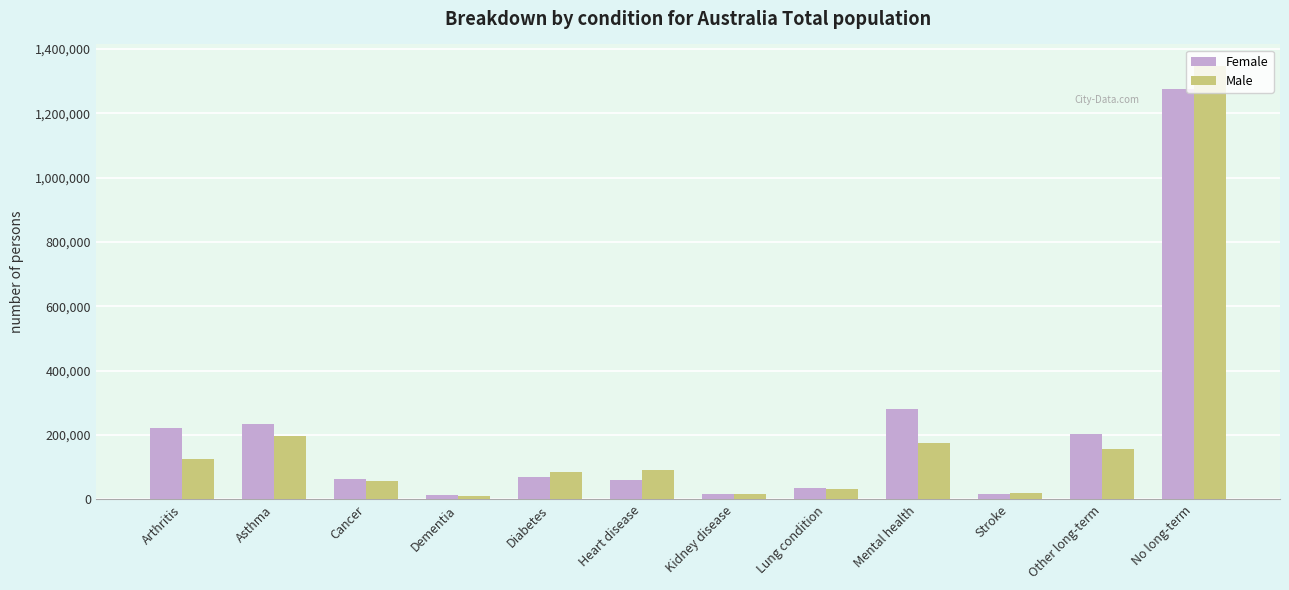

How many bars are there in total?

24